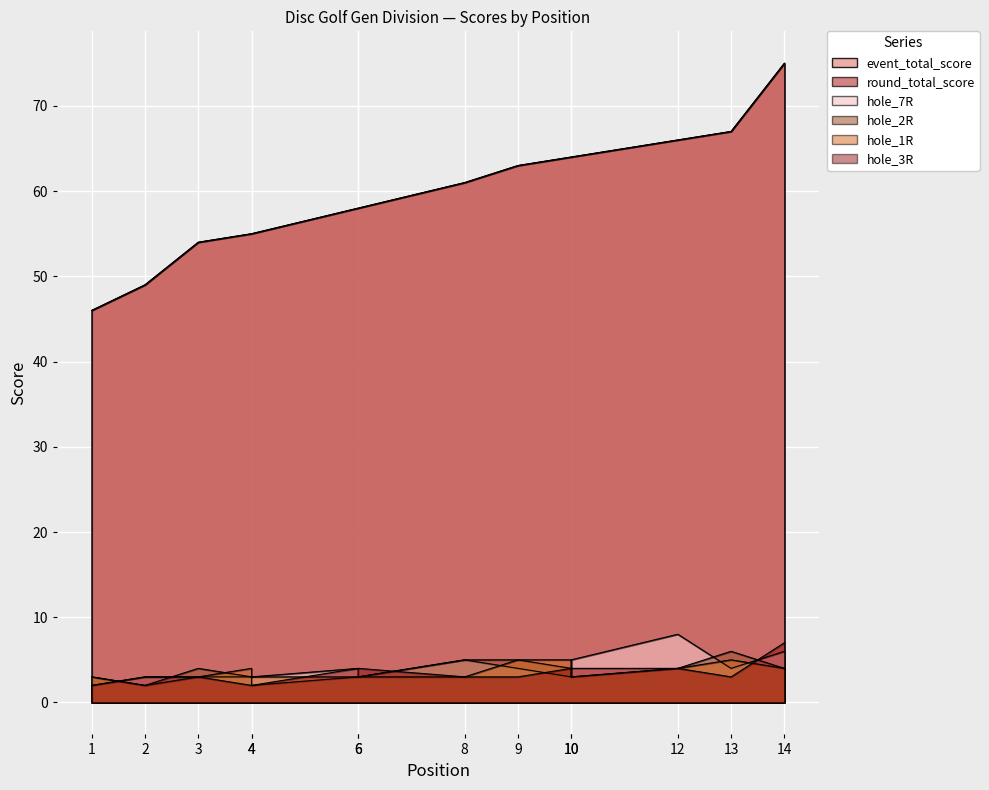

What is the approximate value of hole_3R at 4?

2